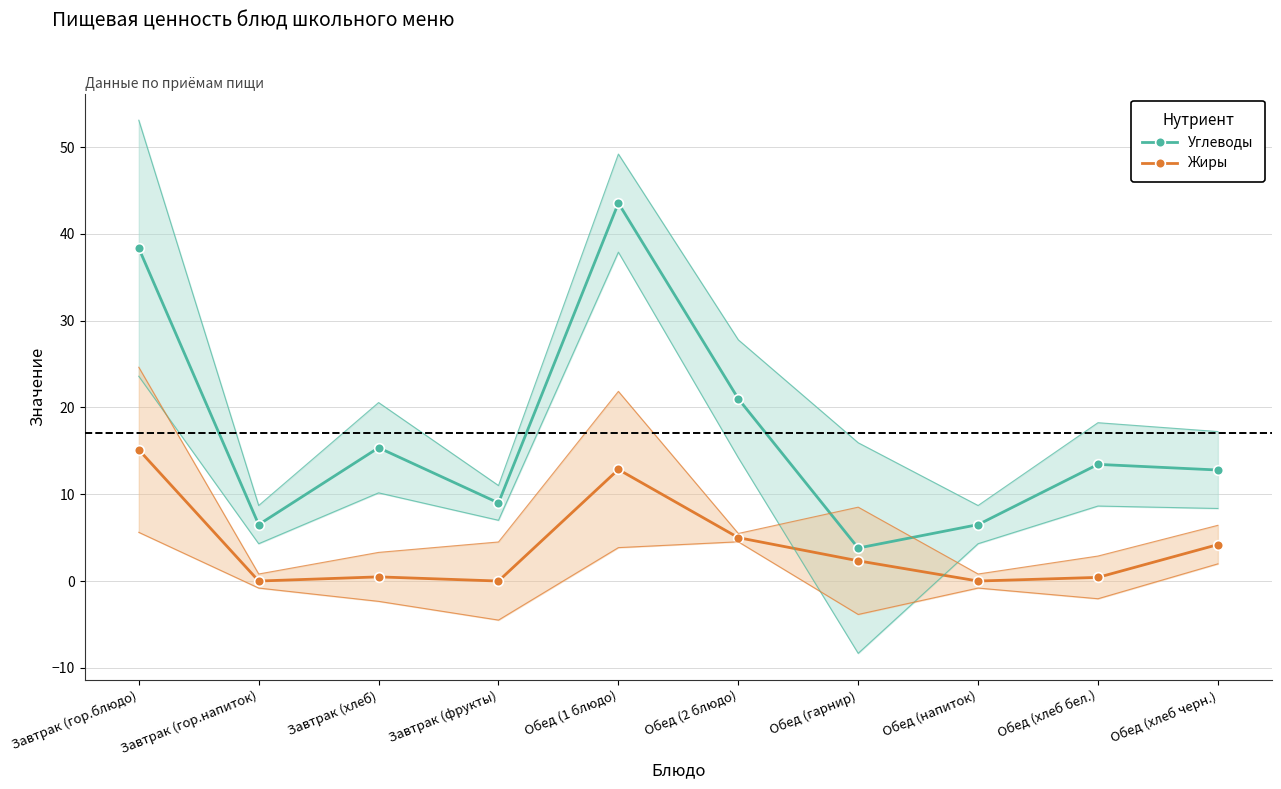

How many data points does each series have?

10